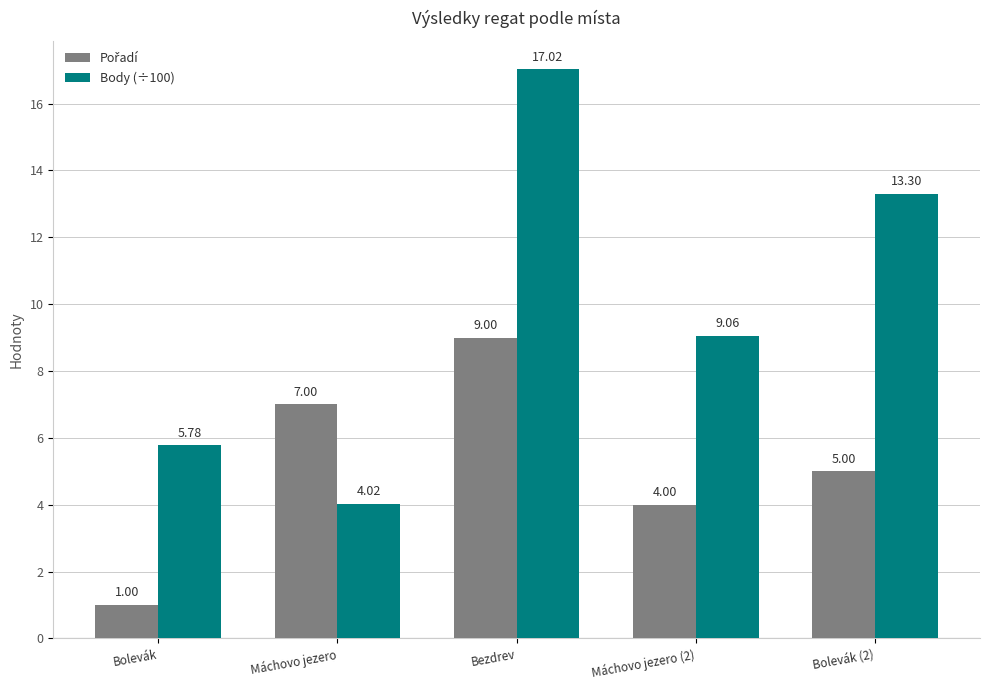

What is the total value across all series at Bolevák?

6.8